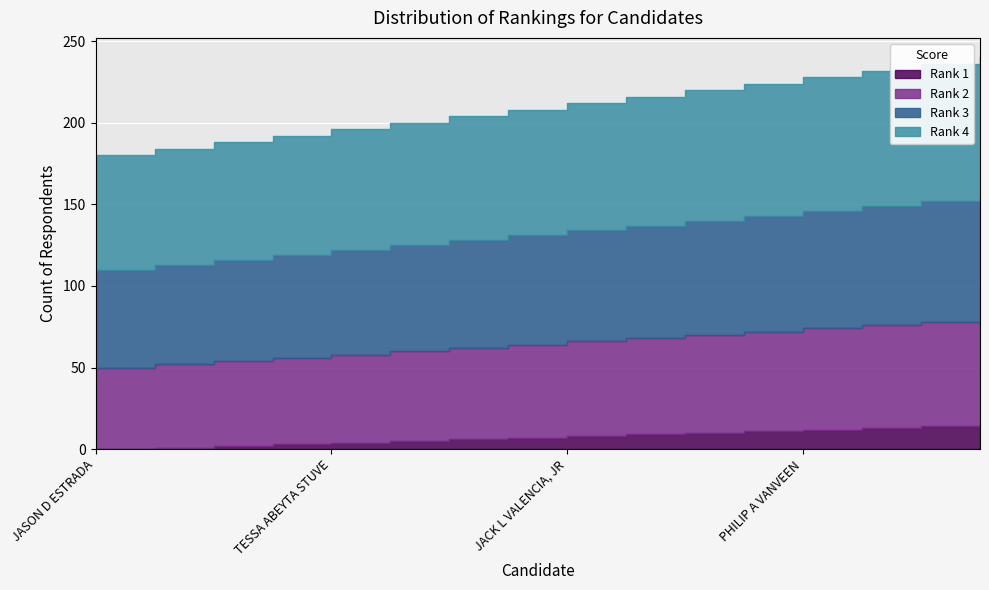

What is the spread (max minus min) of values at 7?

70